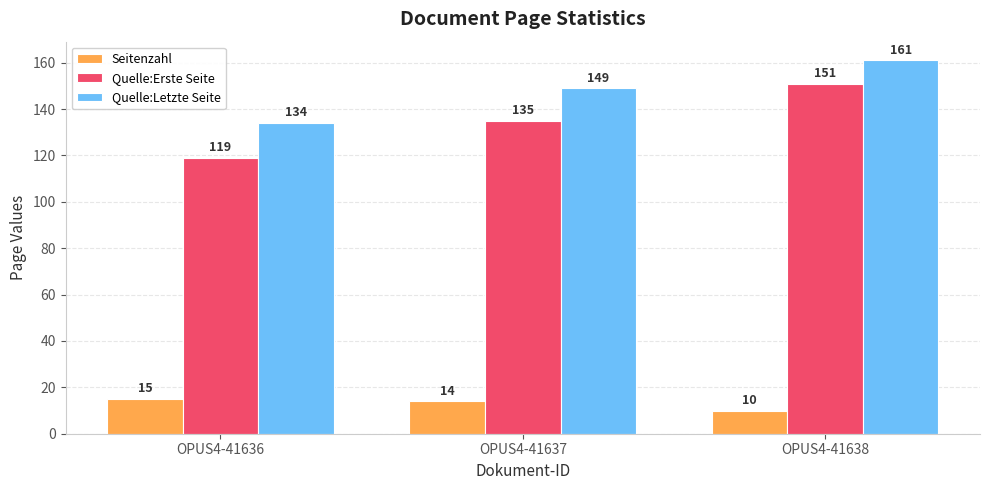

What is the difference between the highest and lowest values at OPUS4-41636?

119